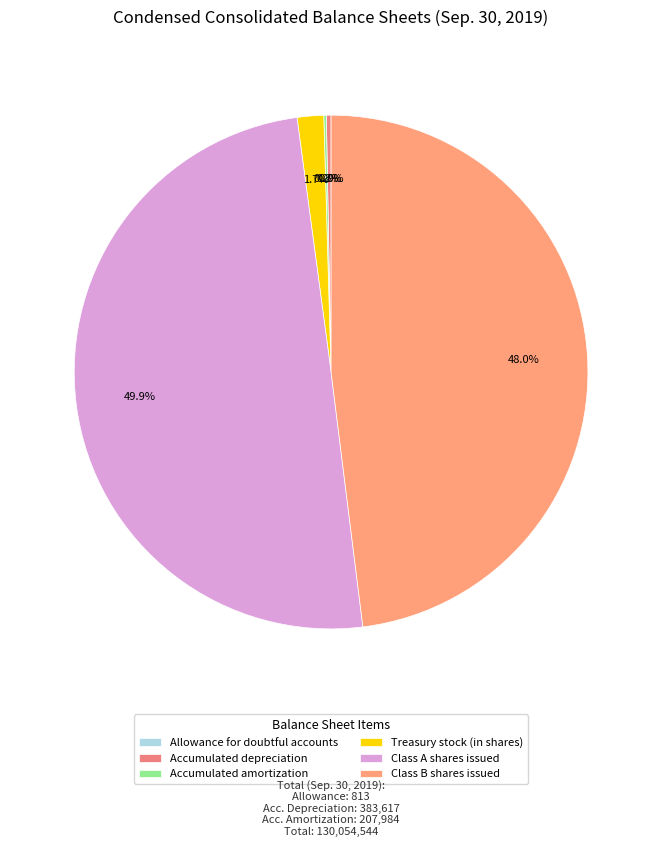

How many segments does this pie chart have?

6